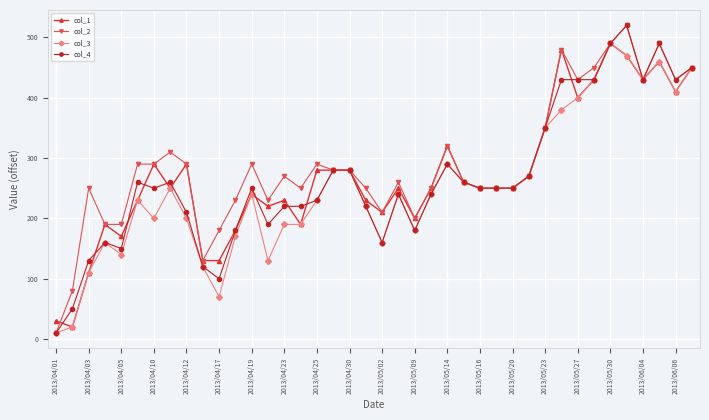

Reading right to left, list all the values displayed in this chart.

col_1: 450	410	460	430	470	490	430	400	480	350	270	250	250	250	260	320	250	200	250	210	230	280	280	280	190	230	220	240	180	130	130	290	250	290	230	170	190	110	20	30
col_2: 450	430	490	430	520	490	450	430	480	350	270	250	250	250	260	320	250	200	260	210	250	280	280	290	250	270	230	290	230	180	130	290	310	290	290	190	190	250	80	10
col_3: 450	410	460	430	470	490	430	400	380	350	270	250	250	250	260	290	240	180	240	160	220	280	280	230	190	190	130	240	170	70	120	200	250	200	230	140	160	110	20	10
col_4: 450	430	490	430	520	490	430	430	430	350	270	250	250	250	260	290	240	180	240	160	220	280	280	230	220	220	190	250	180	100	120	210	260	250	260	150	160	130	50	10